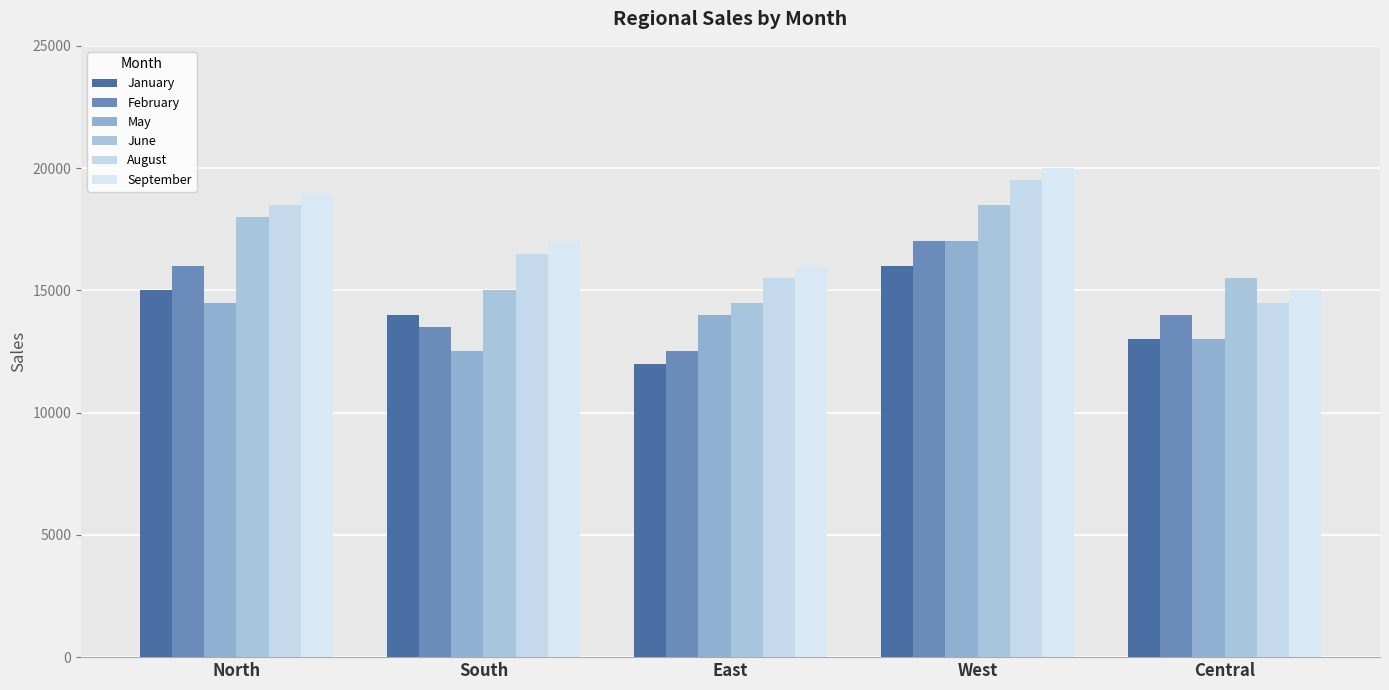

What value does the June series have at North, to the nearest 100?

18000